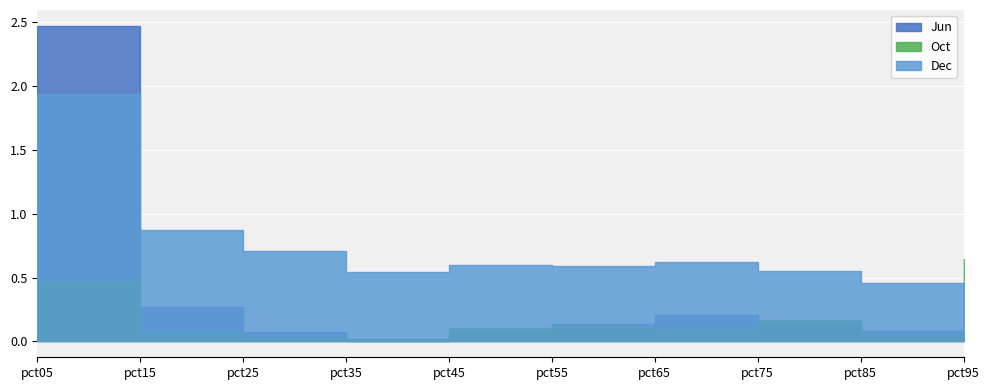

Between which two adjacent categories do Dec and Jun first intersect?

pct05 and pct15